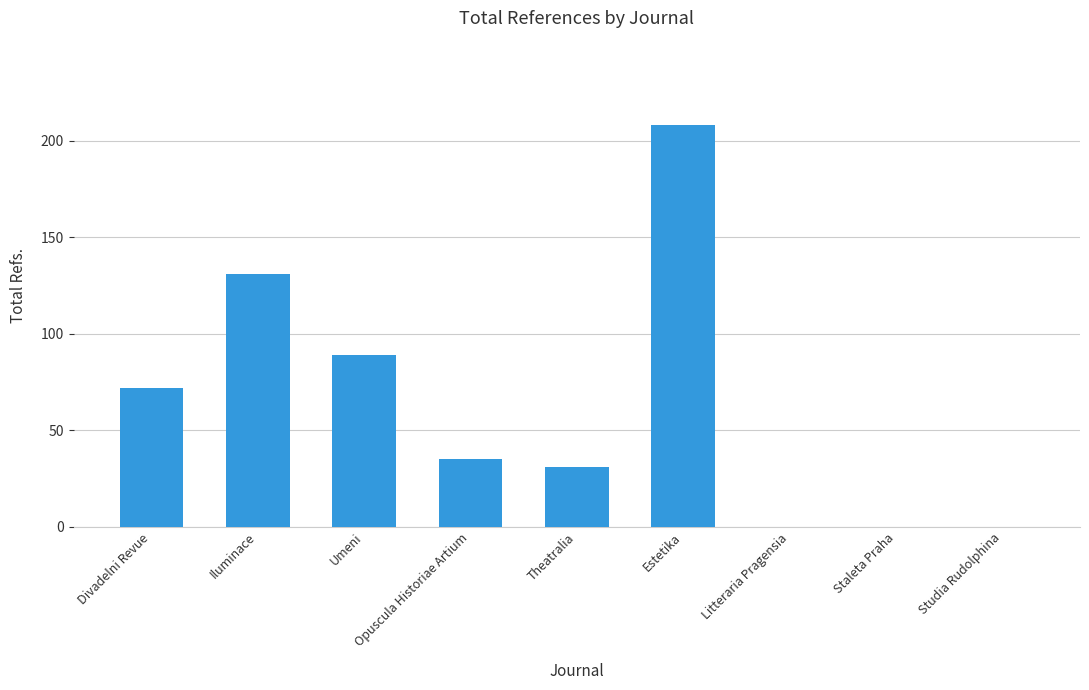

What is the sum of all values?

566